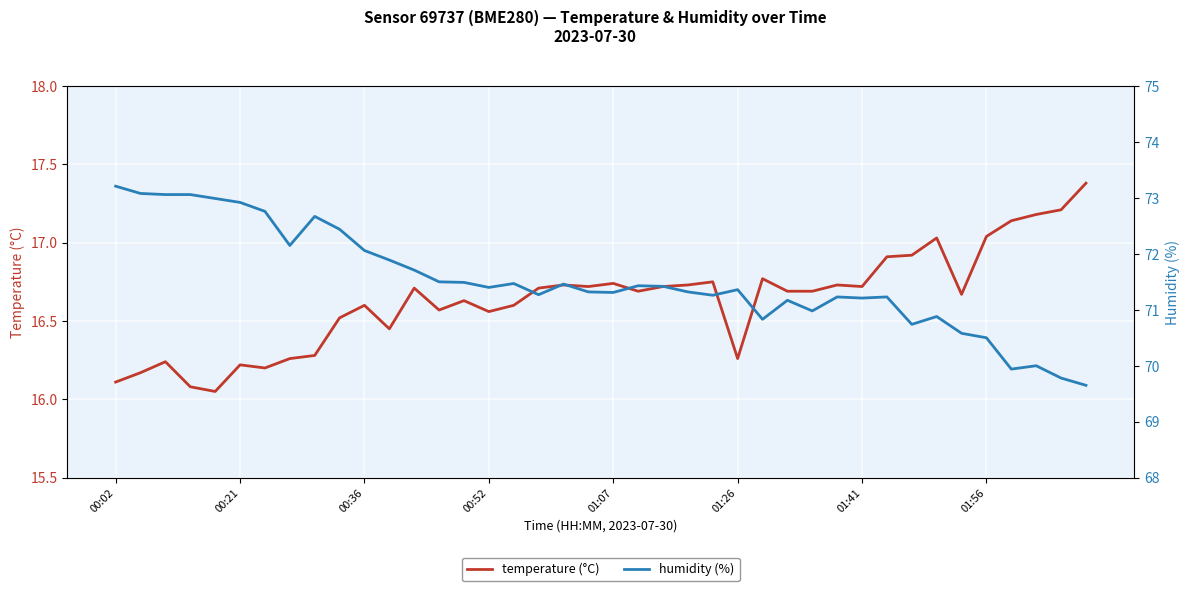

The temperature (°C) series shows 17.2 at 38. True or false?

True